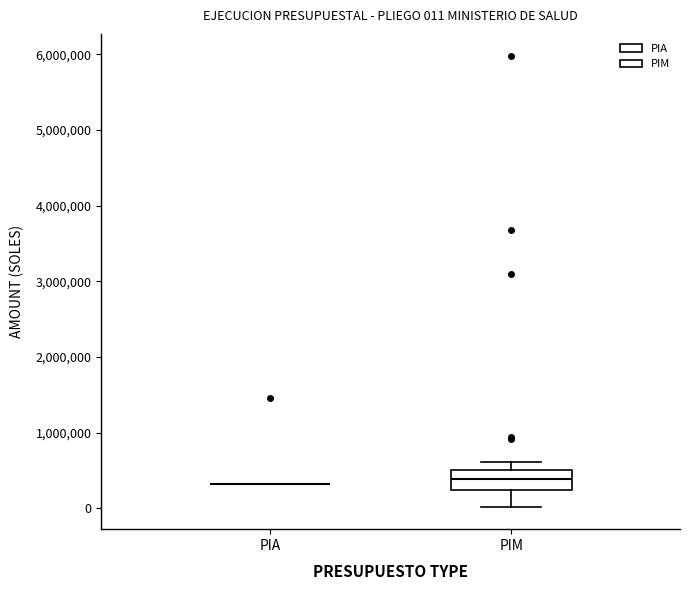

Comparing the boxes themselves (not the whiskers), which one is the tallest?

PIM